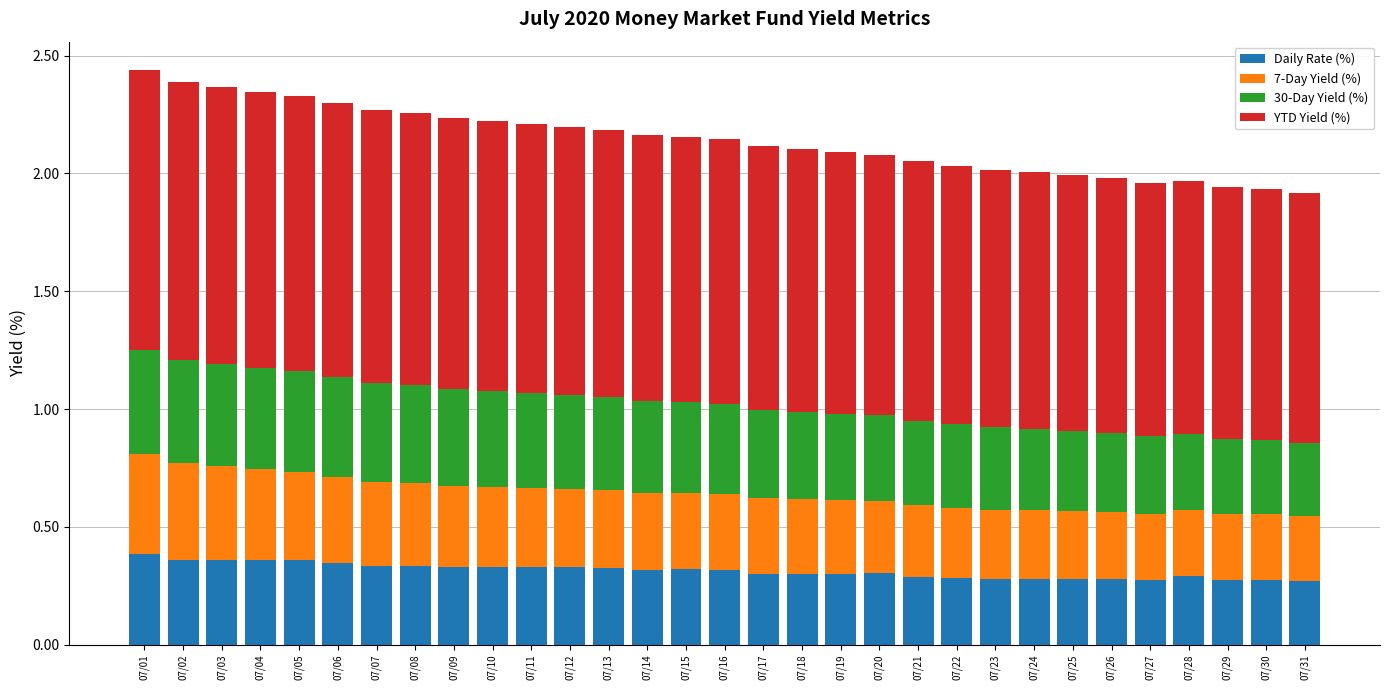

What is the total value across all series at 07/04?

2.3